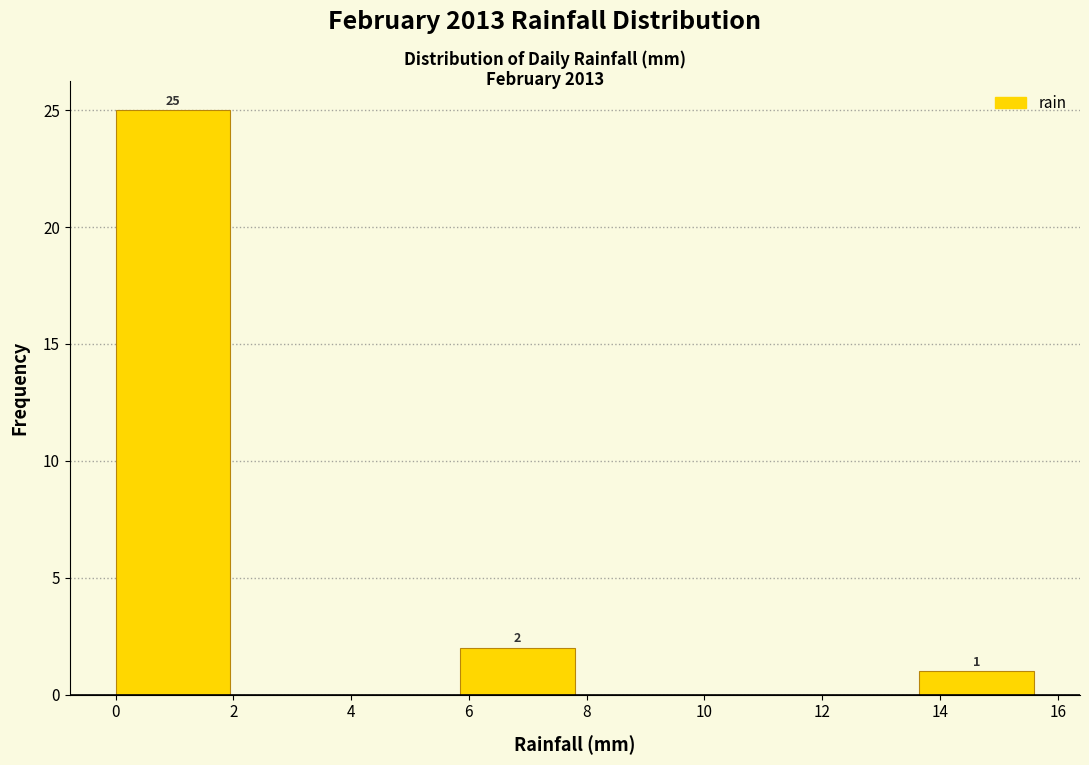

Over which range of the x-axis is the bar tallest?

0.00 to 1.95